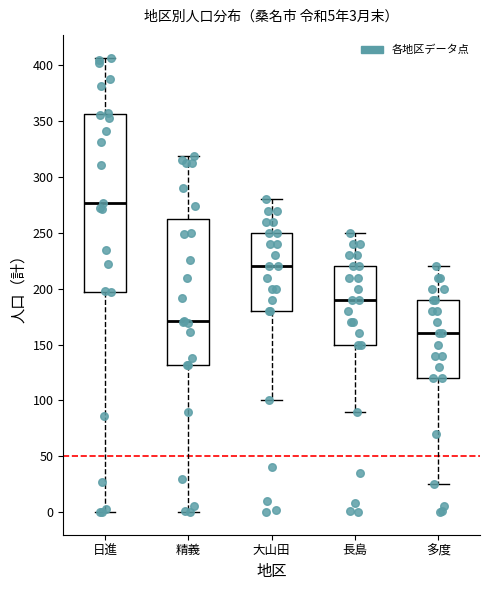

Which box's median line is the highest?

日進